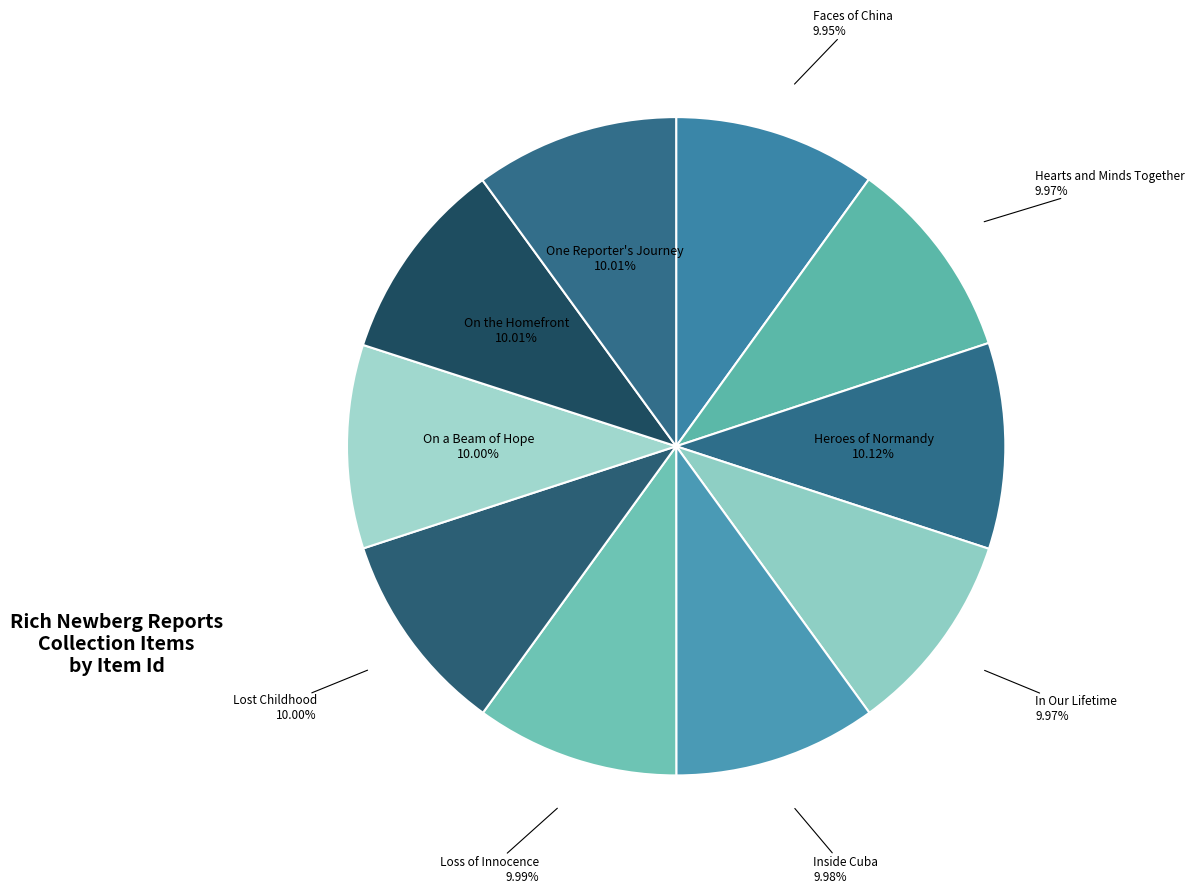

Which slice is the smallest?

Faces of China